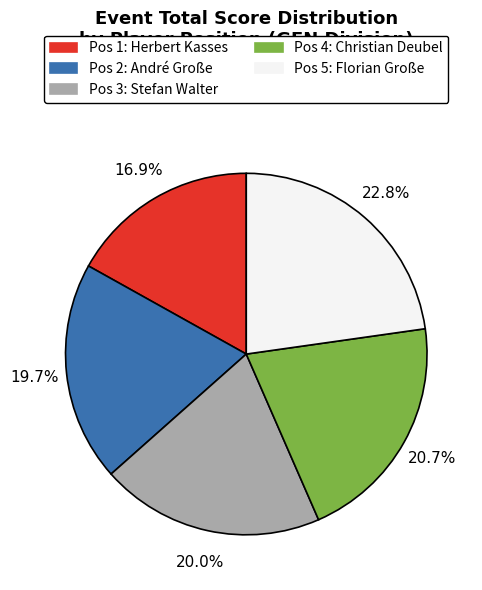

To the nearest percent, what is the average slice percentage?

20%